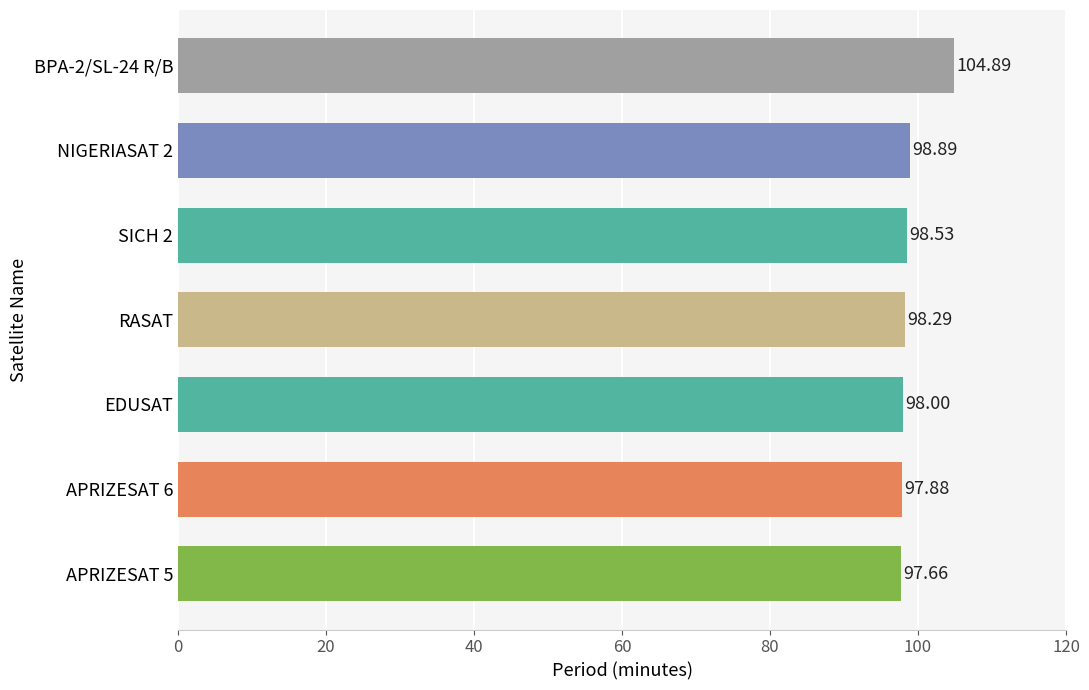

What is the change in value from RASAT to NIGERIASAT 2?

+0.6